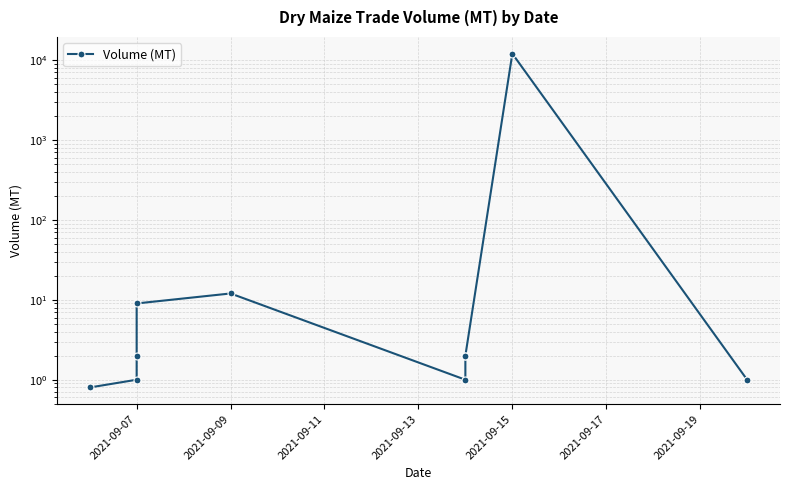

How many interior local valleys (lower than both neighbors) does the data have?

1